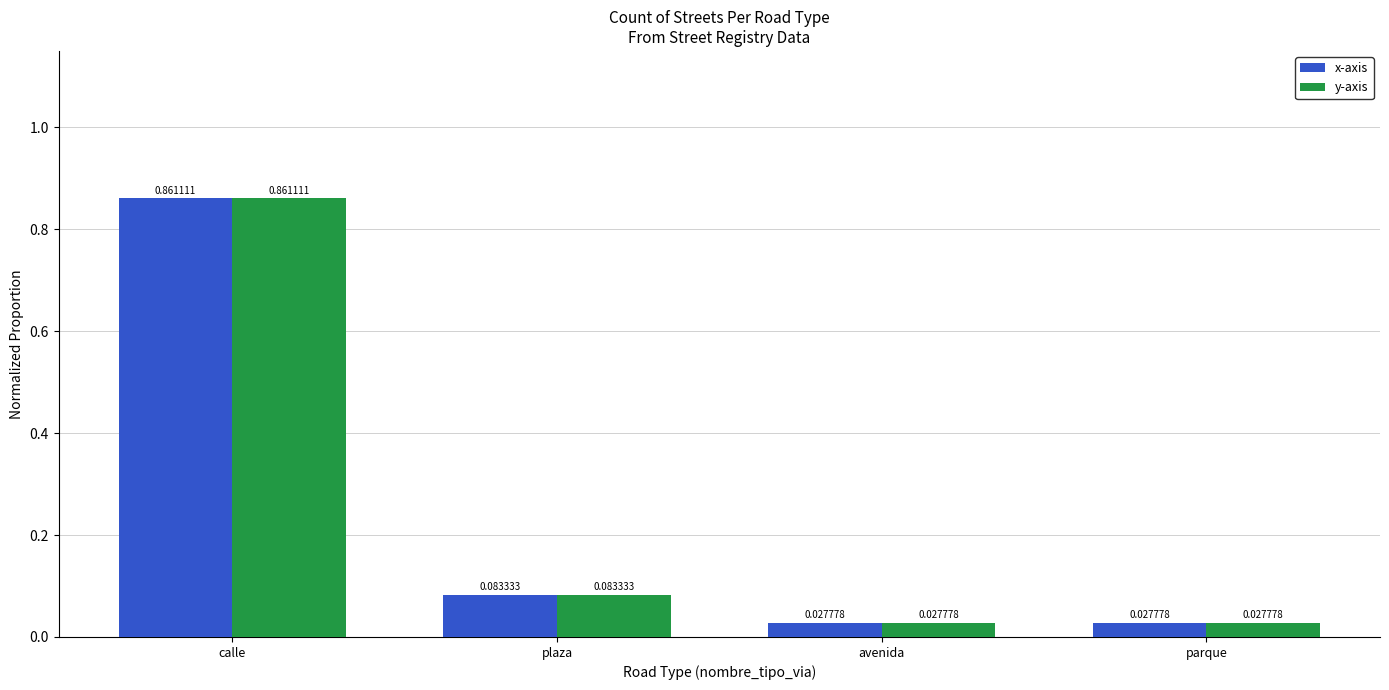

At which category is the sum across all series the highest?

calle